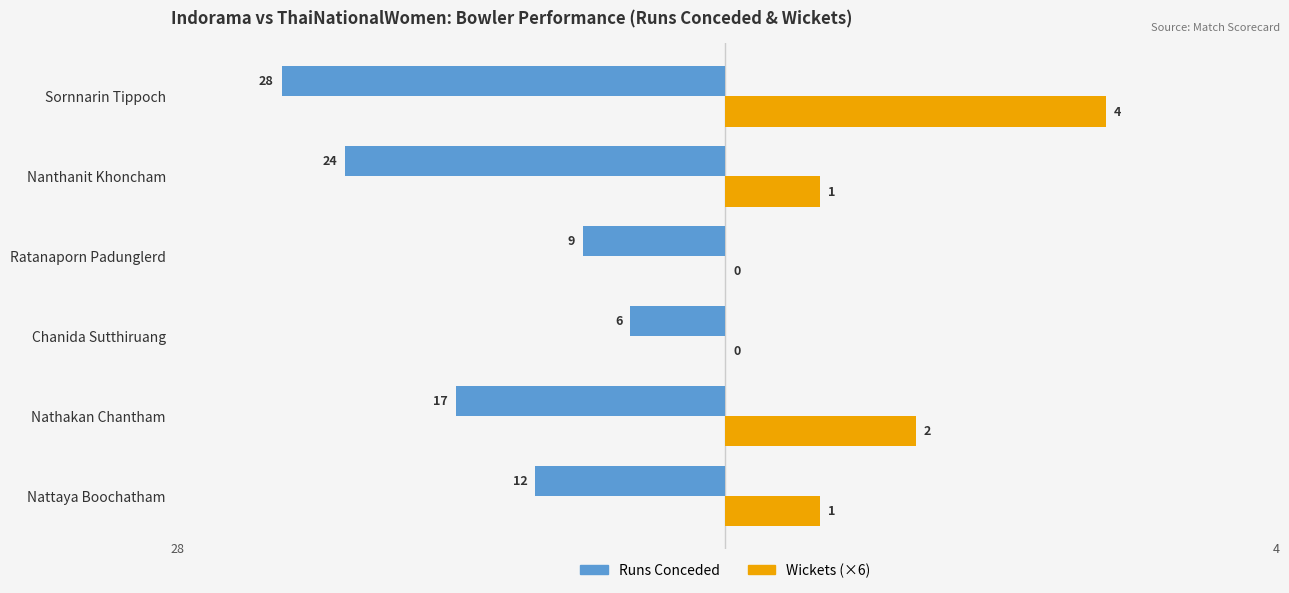

What are all the series names shown in the legend?

Runs Conceded, Wickets (×6)